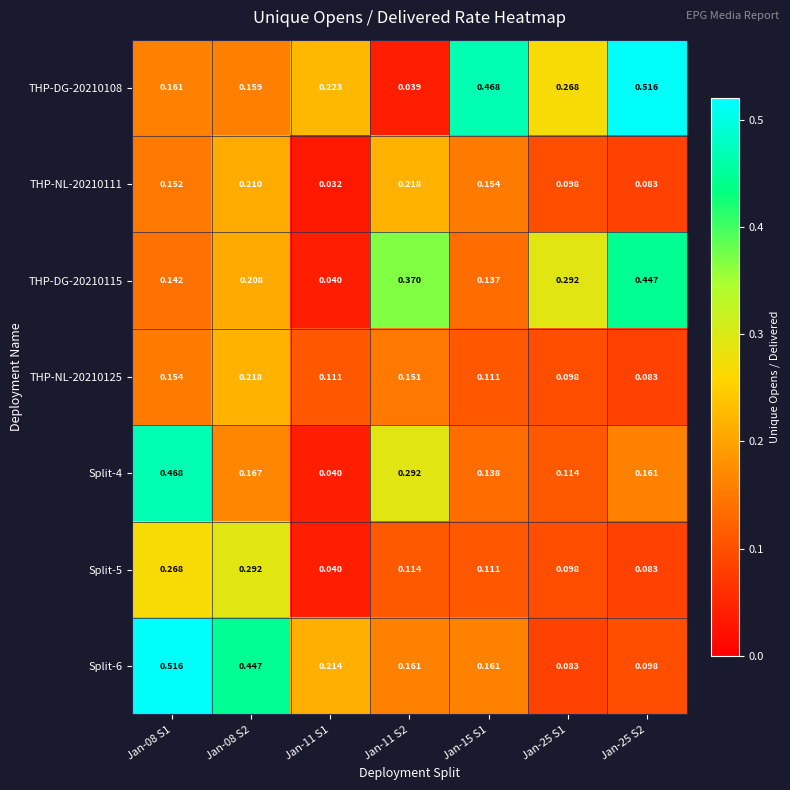

Is the value of THP-DG-20210108 at Jan-25 S1 greater than the value of THP-DG-20210115 at Jan-25 S1?

No